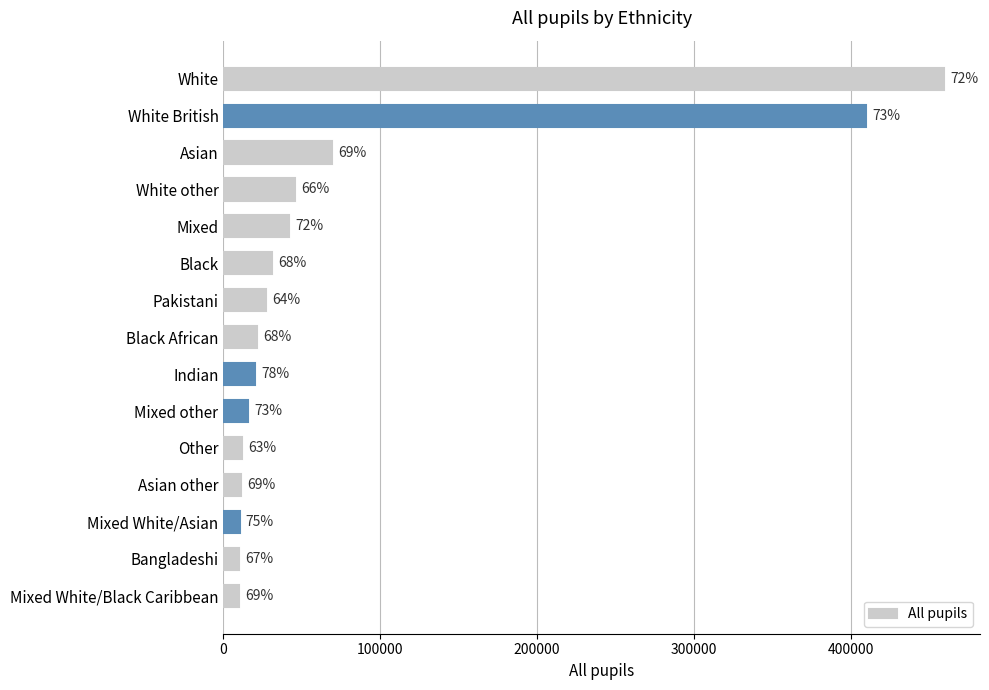

What is the difference between the maximum and minimum values?

449589